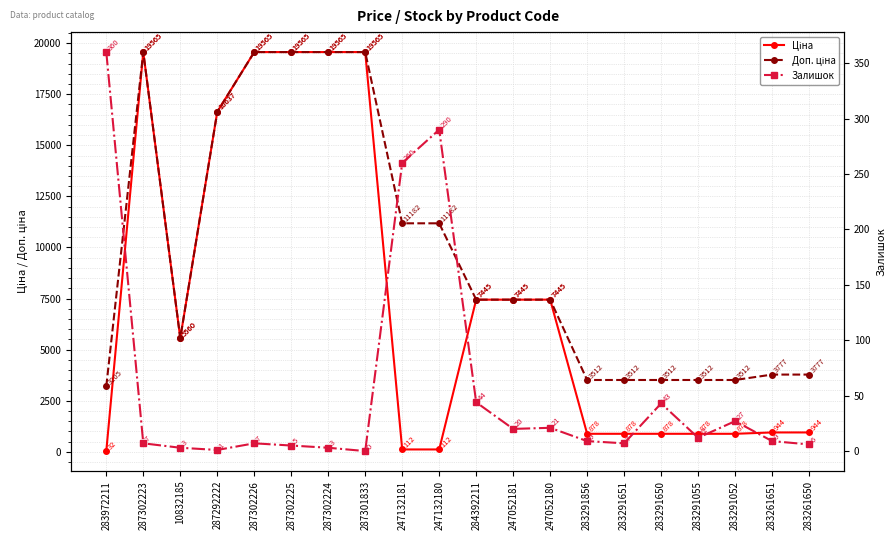

What is the label of the 19th point from the right?

287302223